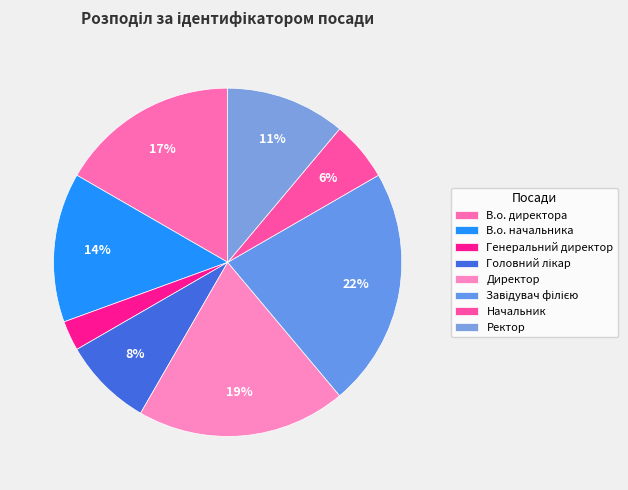

True or false: В.о. директора accounts for 17% of the total.

True